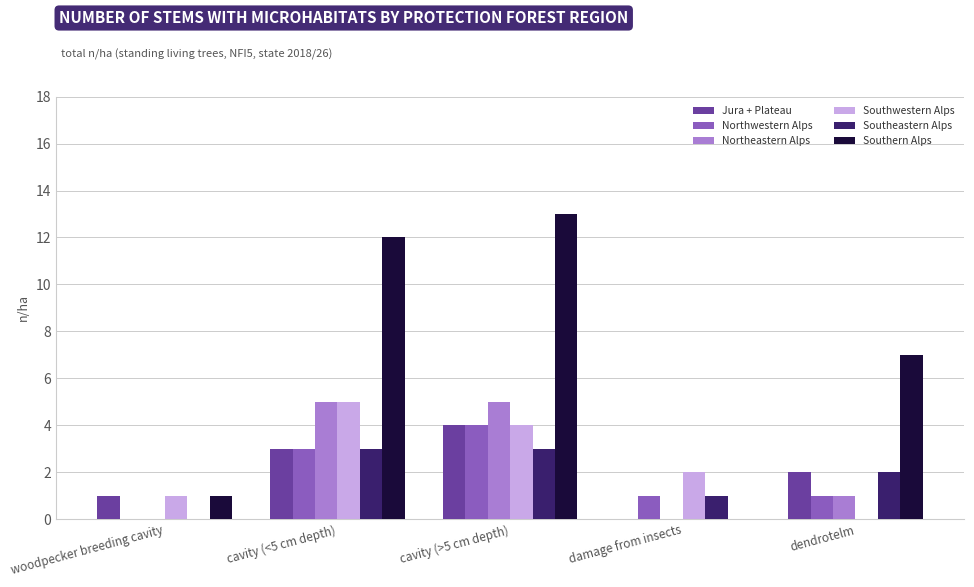

What is the highest value of the Southeastern Alps series?

3